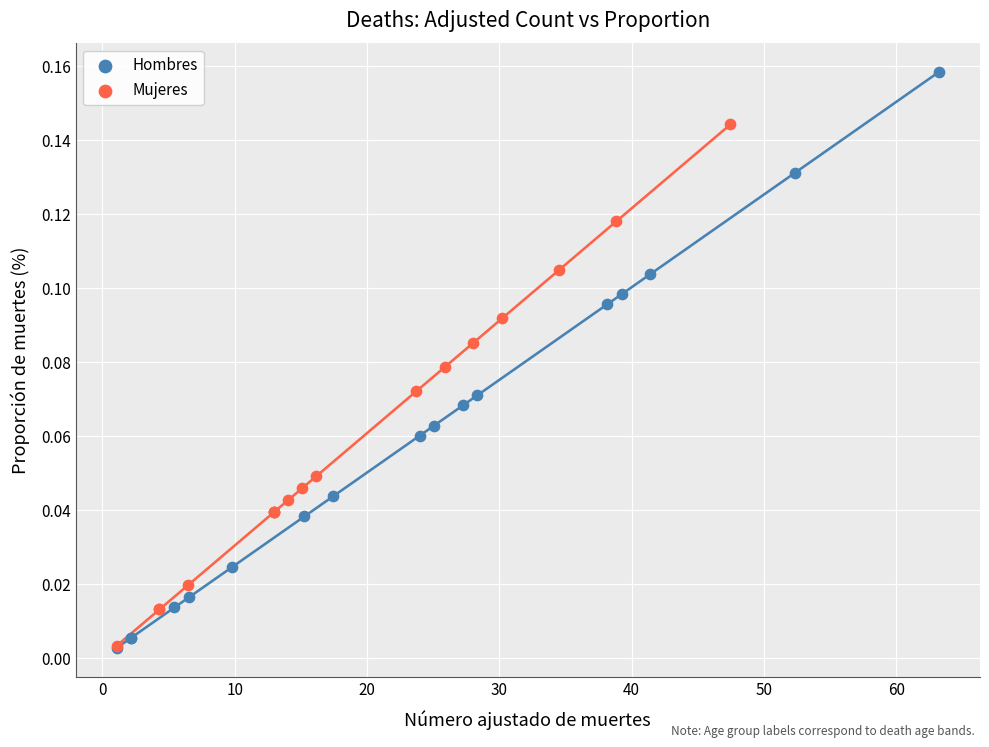

Which series has the widest spread of Y values?

Hombres